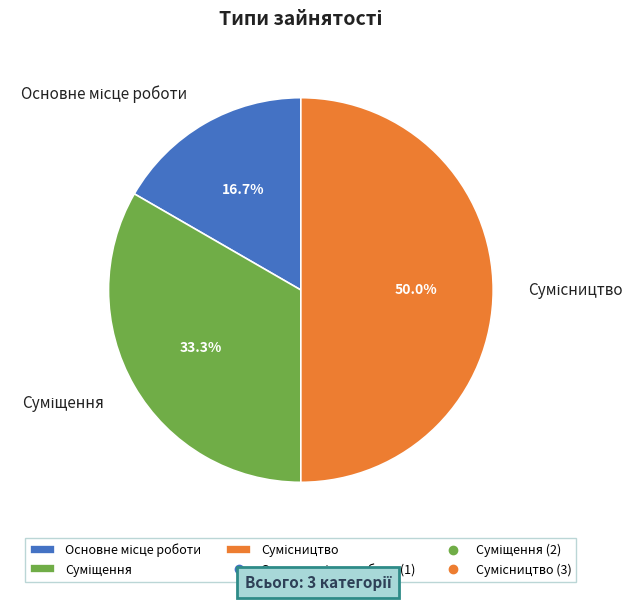

Count the number of slices in the pie.

3